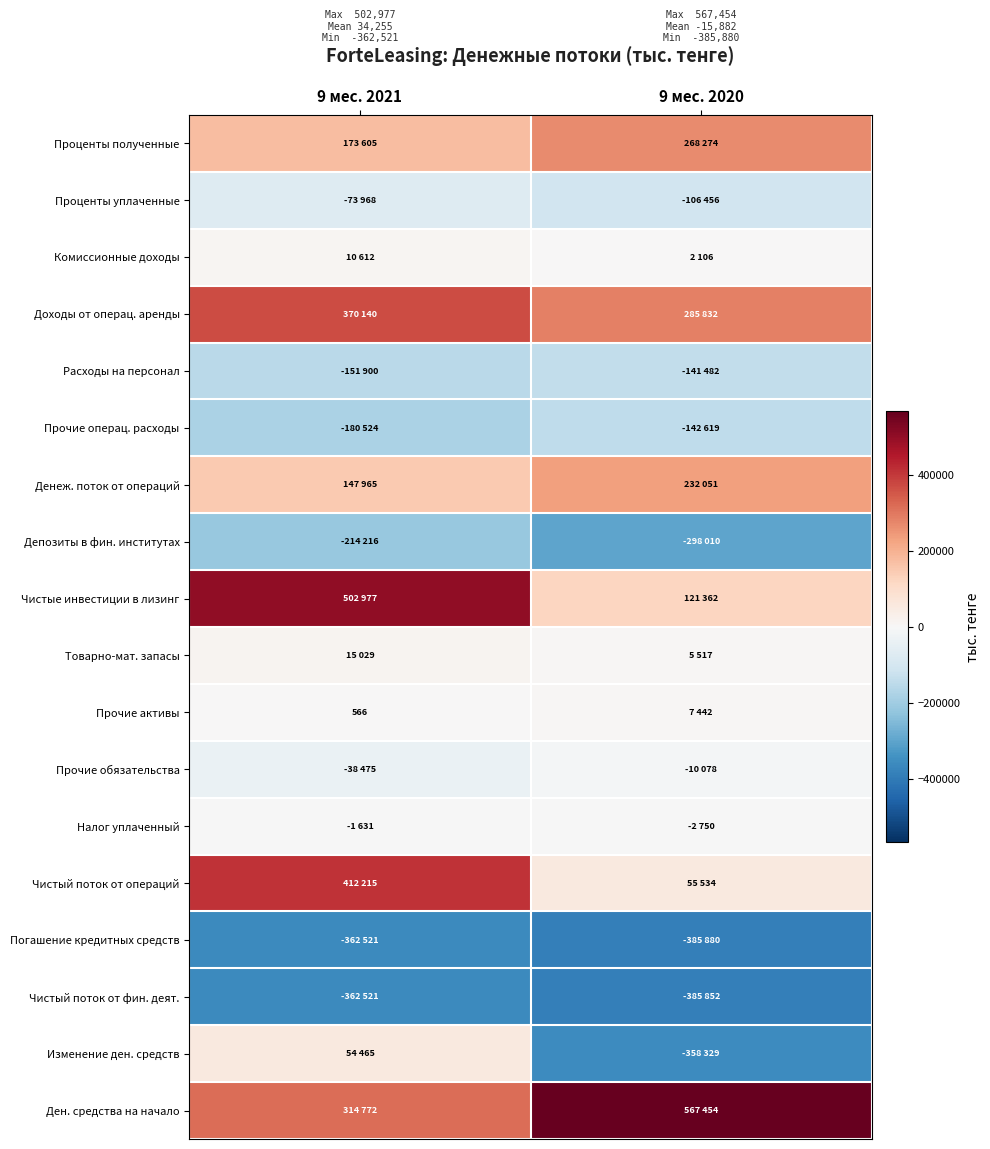

What value does the Изменение ден. средств series have at 9 мес. 2021, to the nearest 50?

54450